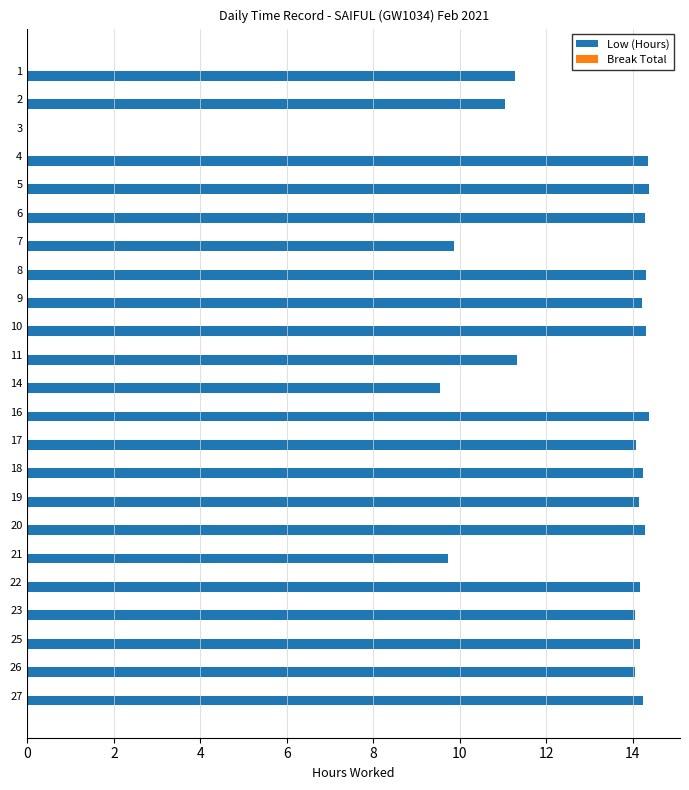

What is the change in value from 7 to 20?

+4.4